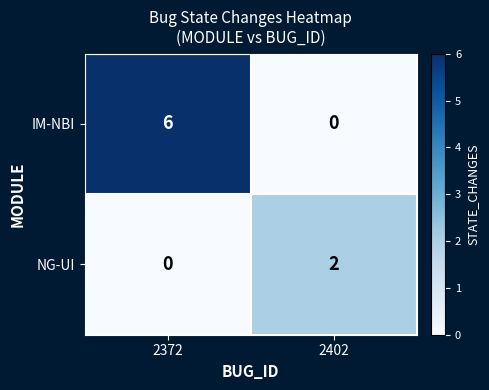

How many distinct data groups are displayed?

2